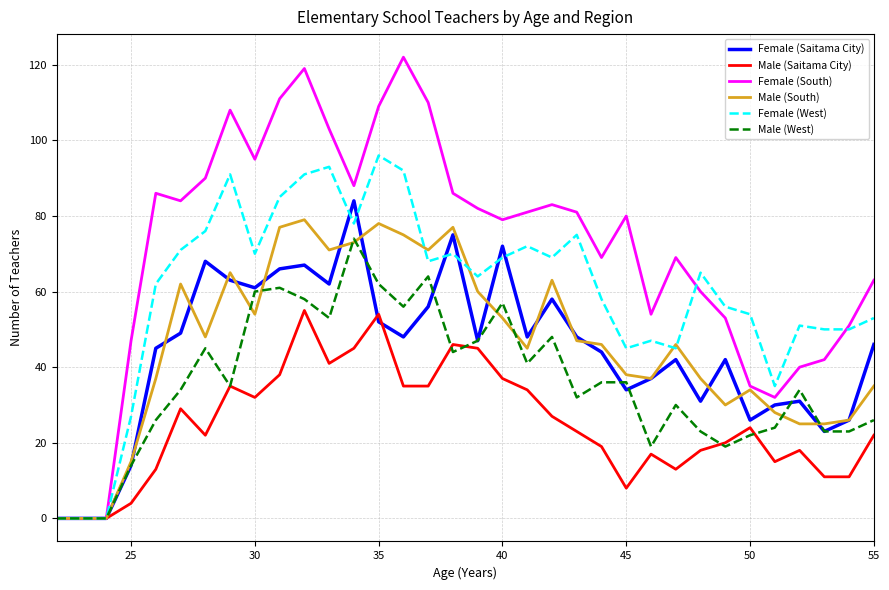

Reading right to left, list all the values displayed in this chart.

Female (Saitama City): 46	26	23	31	30	26	42	31	42	37	34	44	48	58	48	72	47	75	56	48	52	84	62	67	66	61	63	68	49	45	14	0	0	0
Male (Saitama City): 22	11	11	18	15	24	20	18	13	17	8	19	23	27	34	37	45	46	35	35	54	45	41	55	38	32	35	22	29	13	4	0	0	0
Female (South): 63	51	42	40	32	35	53	60	69	54	80	69	81	83	81	79	82	86	110	122	109	88	103	119	111	95	108	90	84	86	47	0	0	0
Male (South): 35	26	25	25	28	34	30	37	46	37	38	46	47	63	45	53	60	77	71	75	78	73	71	79	77	54	65	48	62	37	15	0	0	0
Female (West): 53	50	50	51	35	54	56	65	45	47	45	58	75	69	72	69	64	70	68	92	96	78	93	91	85	70	91	76	71	62	27	0	0	0
Male (West): 26	23	23	34	24	22	19	23	30	19	36	36	32	48	41	57	47	44	64	56	62	74	53	58	61	60	35	45	34	26	14	0	0	0